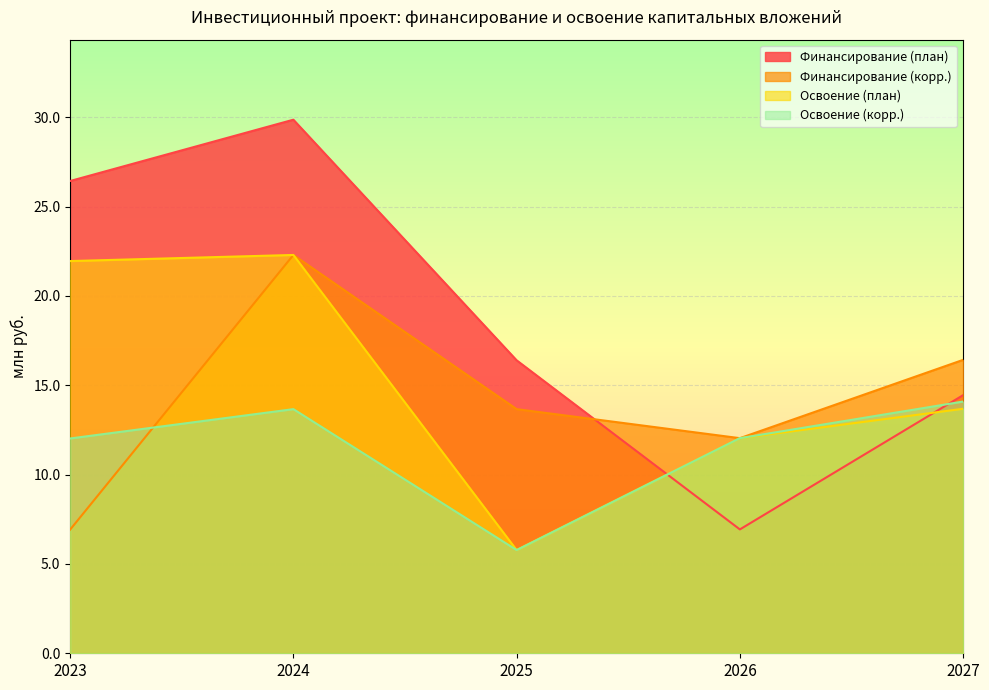

At how many categories does at least one series exceed 28?

1